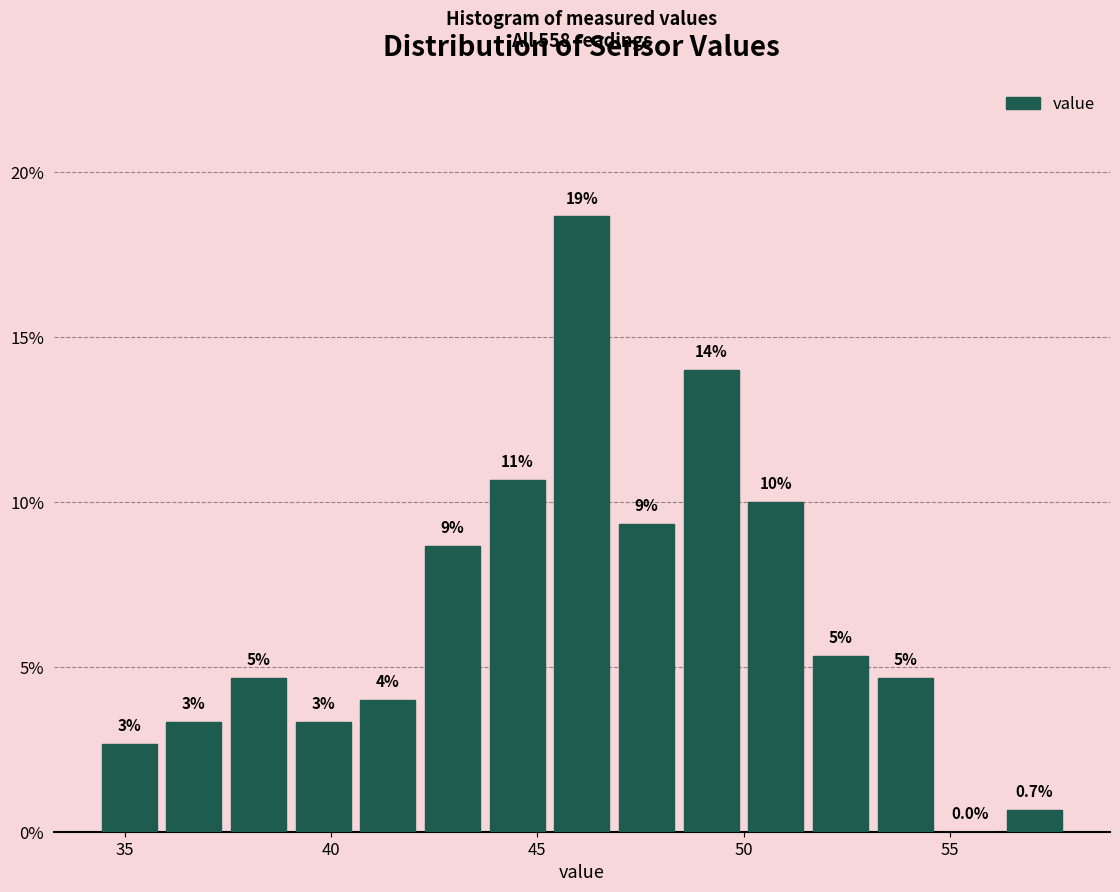

Read against the x-axis, roughly where is the centre of the tallest bar?

46.0